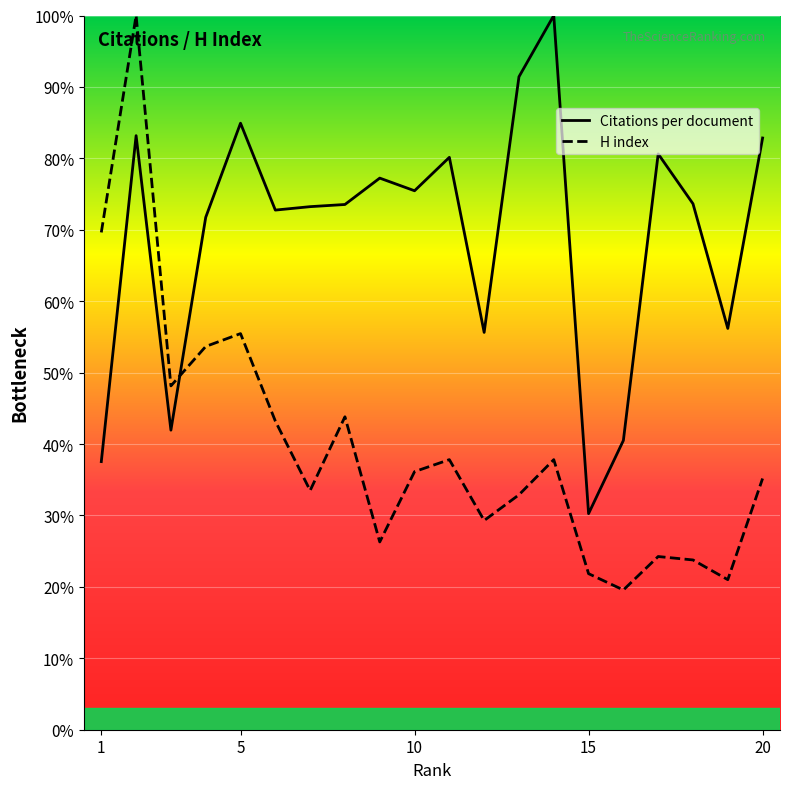

At which label is H index closest to 59?

5